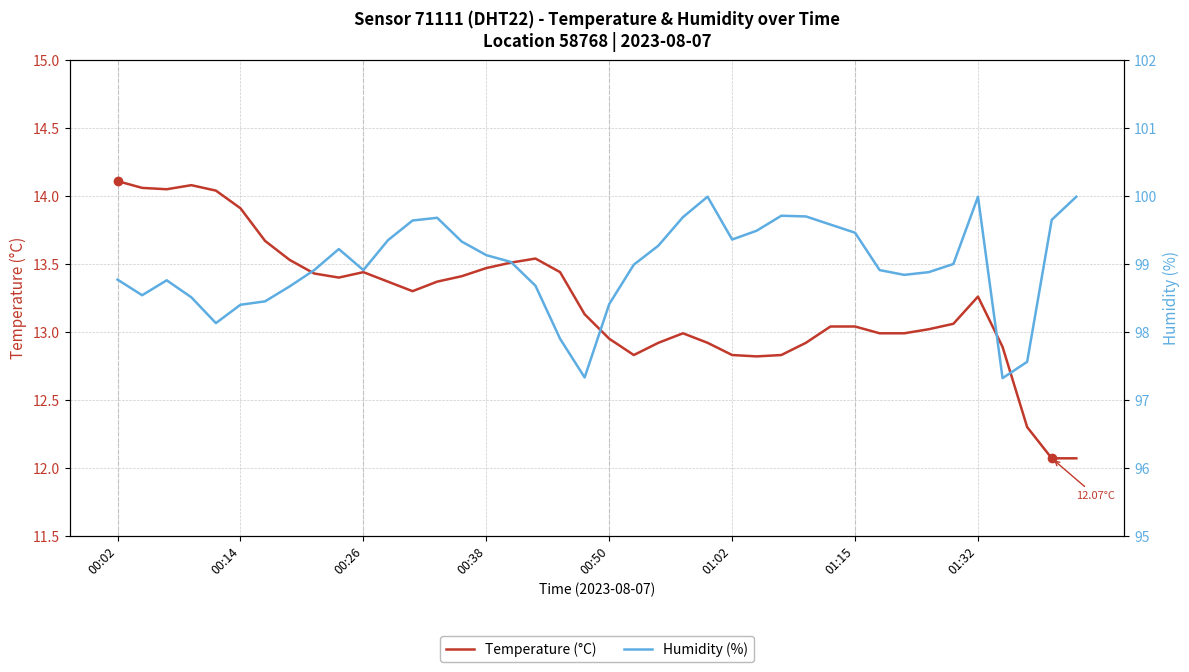

Is this an area chart (filled region under the line)?

No